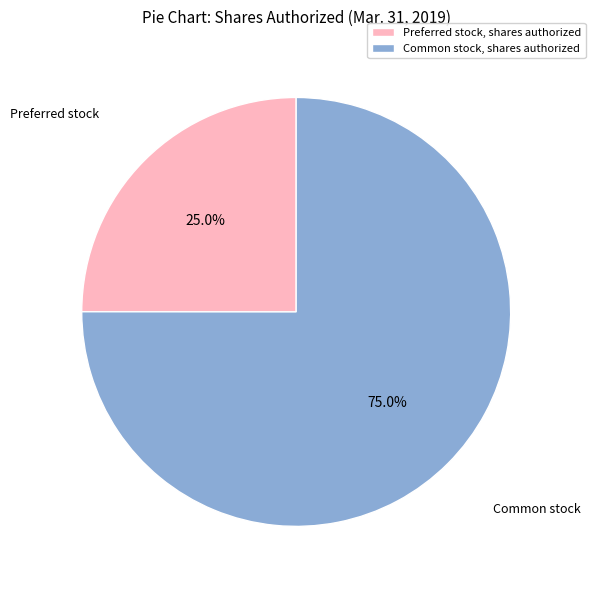

To the nearest percent, what percentage of the pie is Common stock, shares authorized?

75%